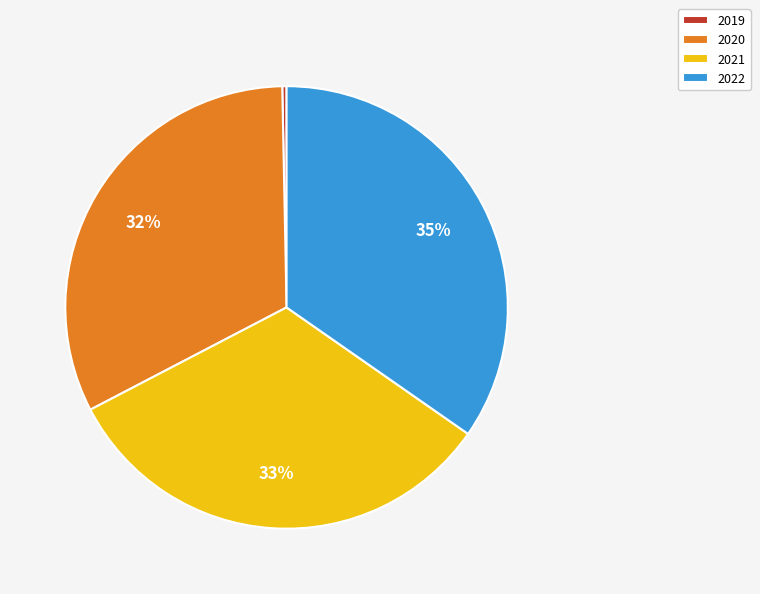

True or false: 2019 accounts for 6% of the total.

False